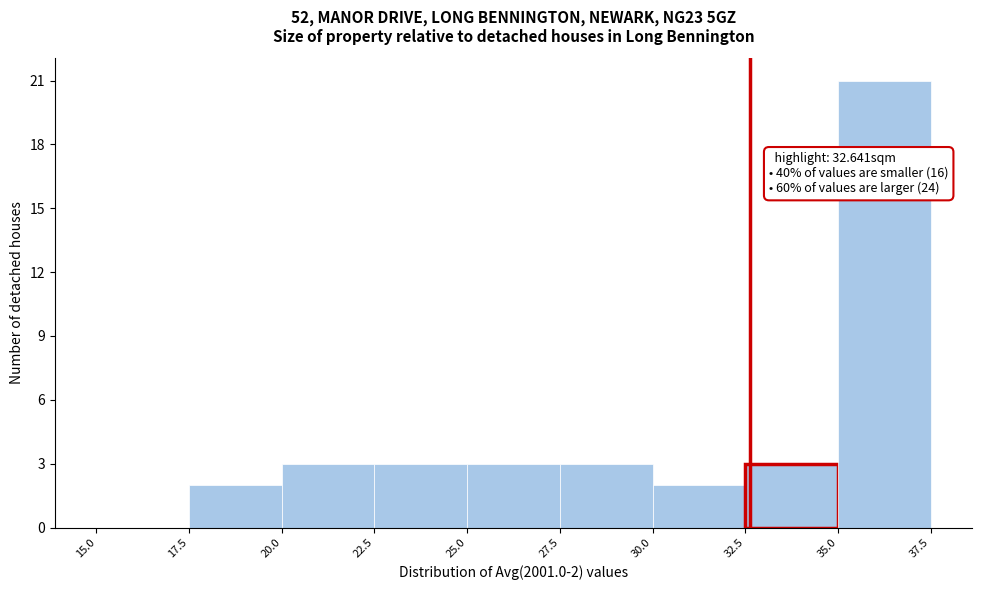

Which range on the x-axis has the tallest bar?

35.0 to 37.5